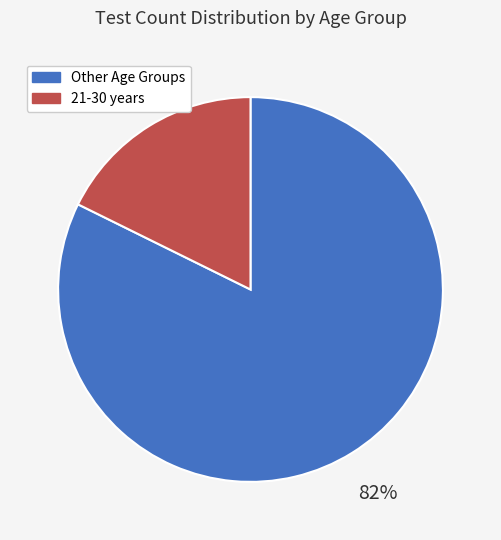

Does any single category account for the majority?

Yes